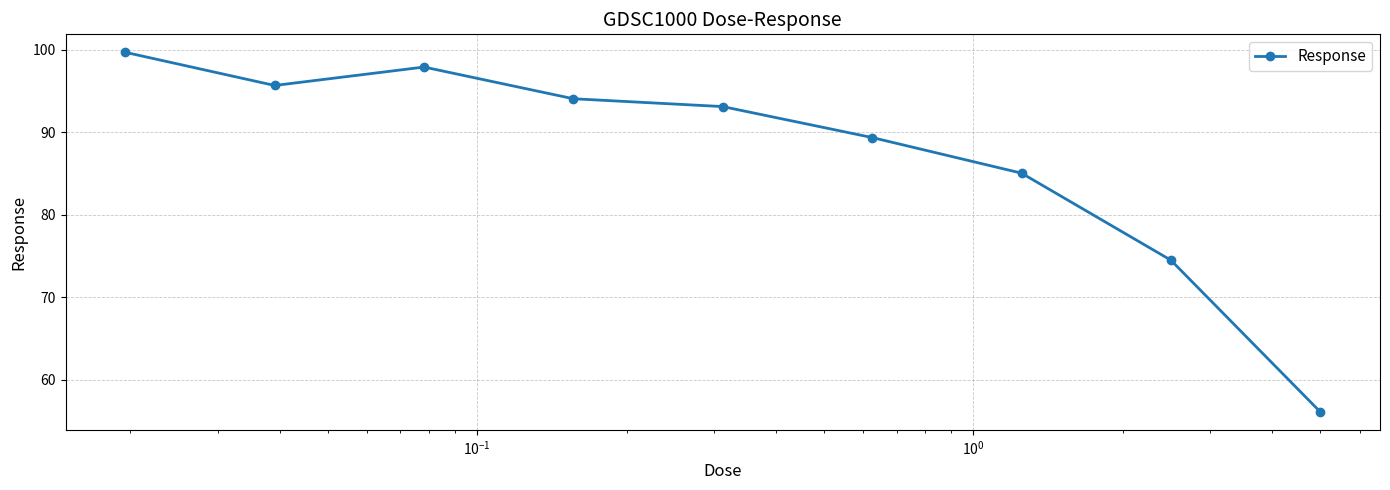

What is the value of the 4th point from the left?

94.1